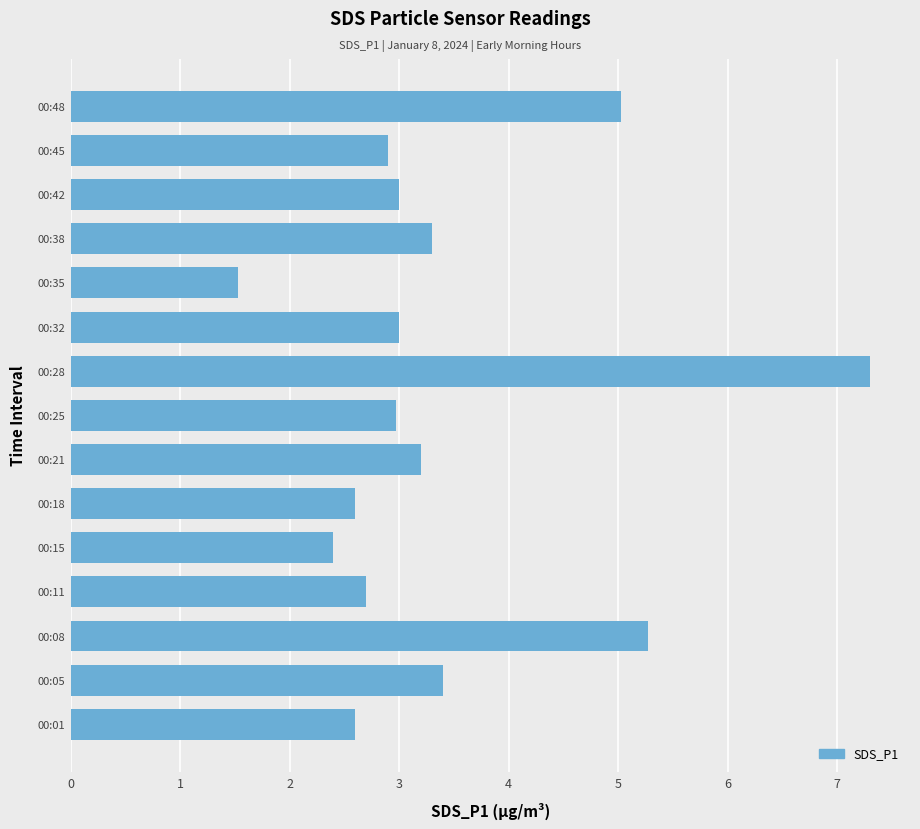

Reading bottom to top, transcribe all the data shown in this chart.

00:01=2.6	00:05=3.4	00:08=5.3	00:11=2.7	00:15=2.4	00:18=2.6	00:21=3.2	00:25=3.0	00:28=7.3	00:32=3.0	00:35=1.5	00:38=3.3	00:42=3.0	00:45=2.9	00:48=5.0